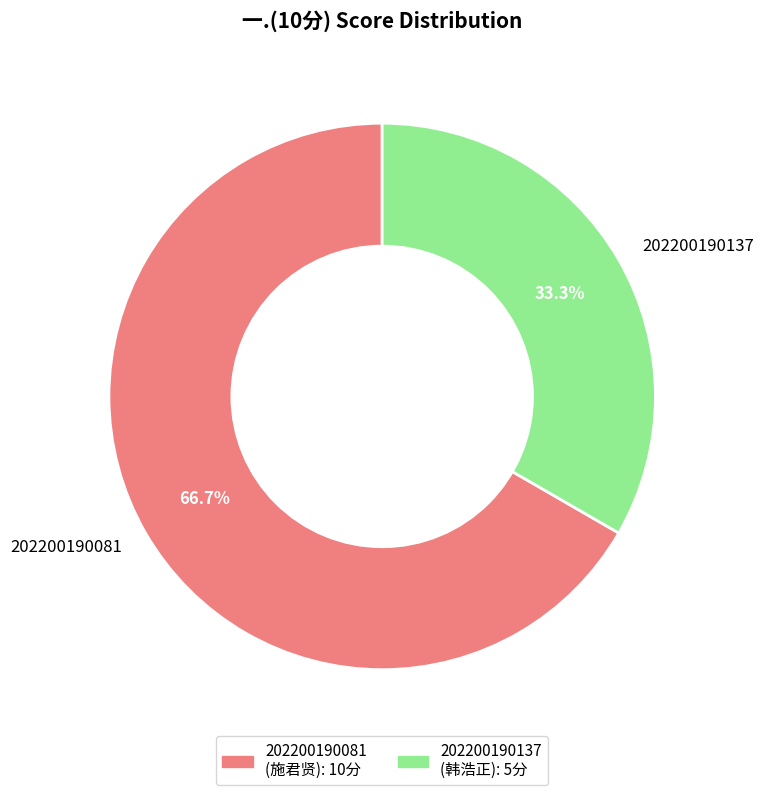

To the nearest percent, what is the average slice percentage?

50%